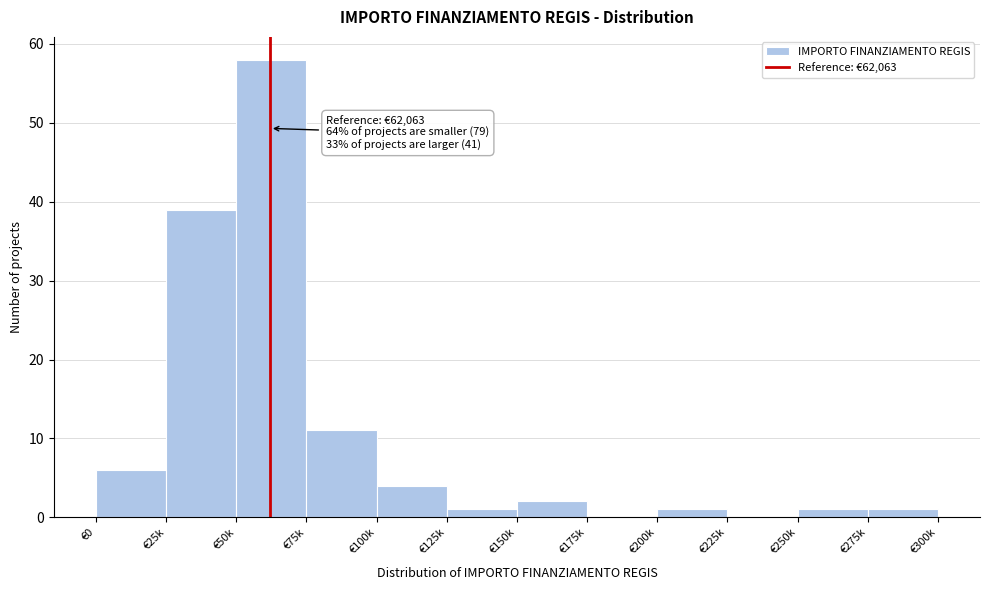

Reading right to left, list all the values displayed in this chart.

€275k=1	€250k=1	€225k=0	€200k=1	€175k=0	€150k=2	€125k=1	€100k=4	€75k=11	€50k=58	€25k=39	€0=6